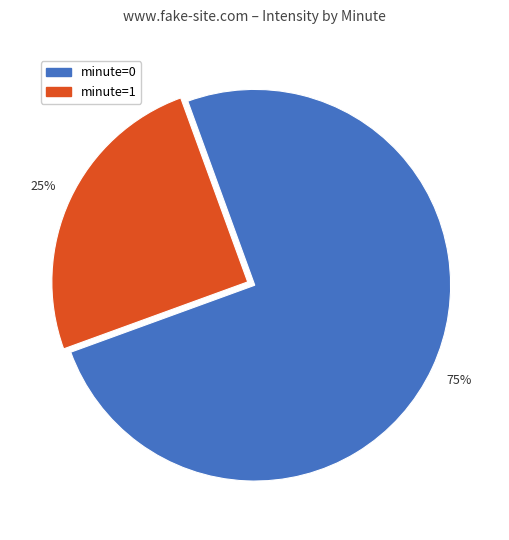

Rank the categories by value from highest to lowest.

minute=0, minute=1